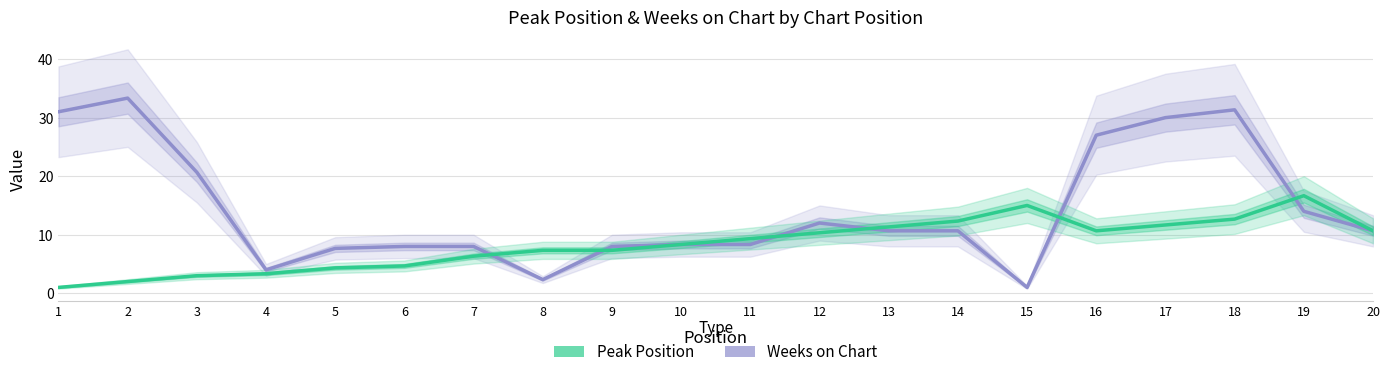

True or false: Weeks on Chart has more than 2 points higher than both neighbors.

True